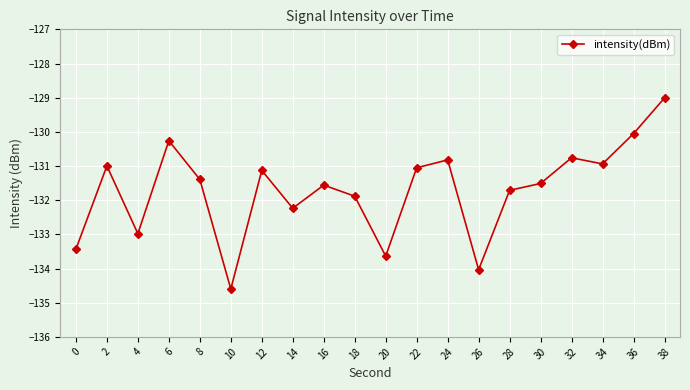

True or false: the data shows -76.6 at 6.

False